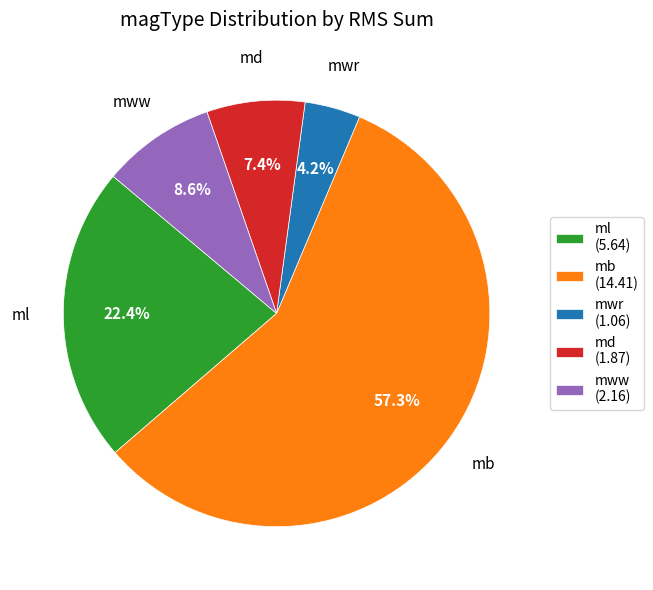

Count the number of slices in the pie.

5